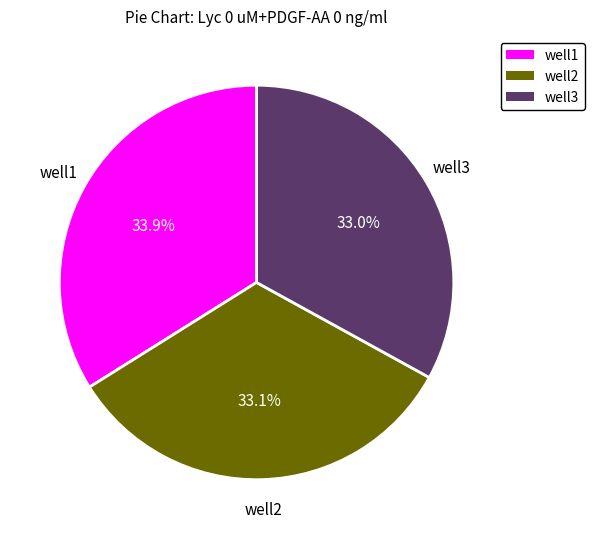

How many slices are in this pie chart?

3